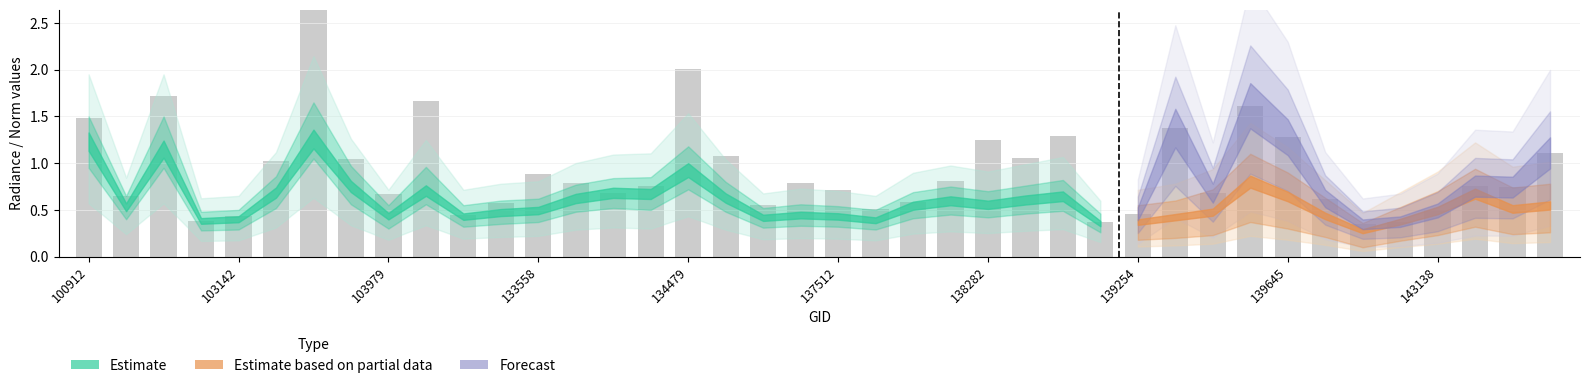

What is the difference between the second highest and minimum values in the dnbrad series?

1.7